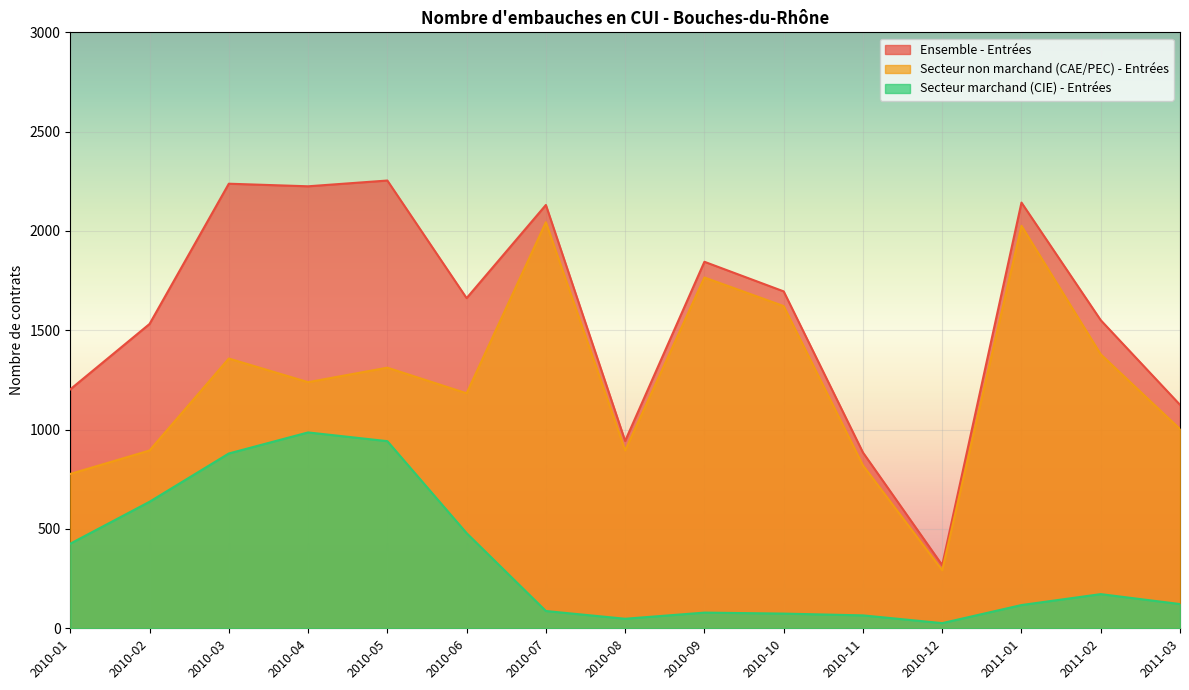

What is the label of the 13th point from the left?

2011-01